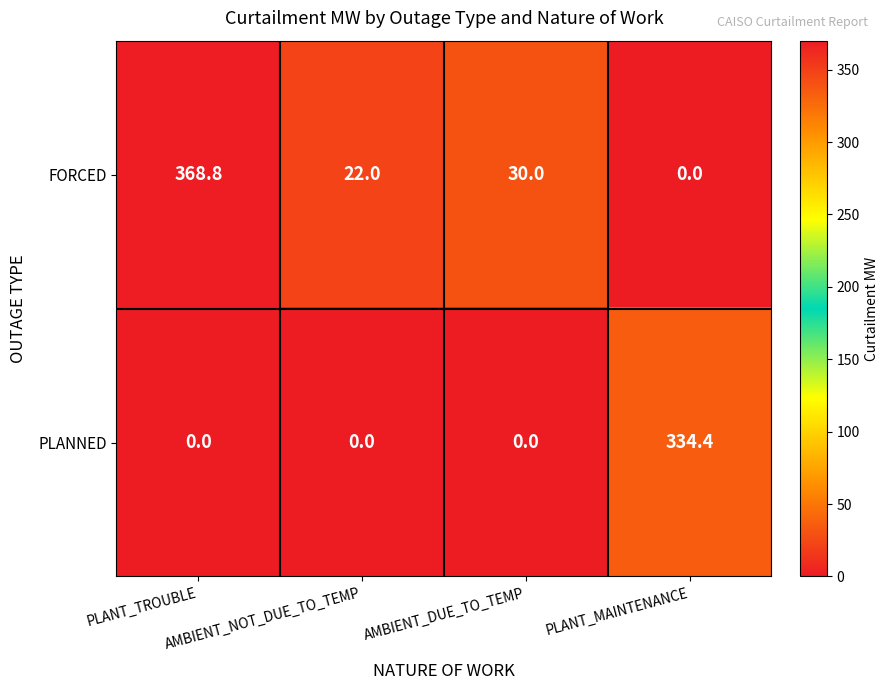

Rank the series by their average value, from highest to lowest.

FORCED, PLANNED